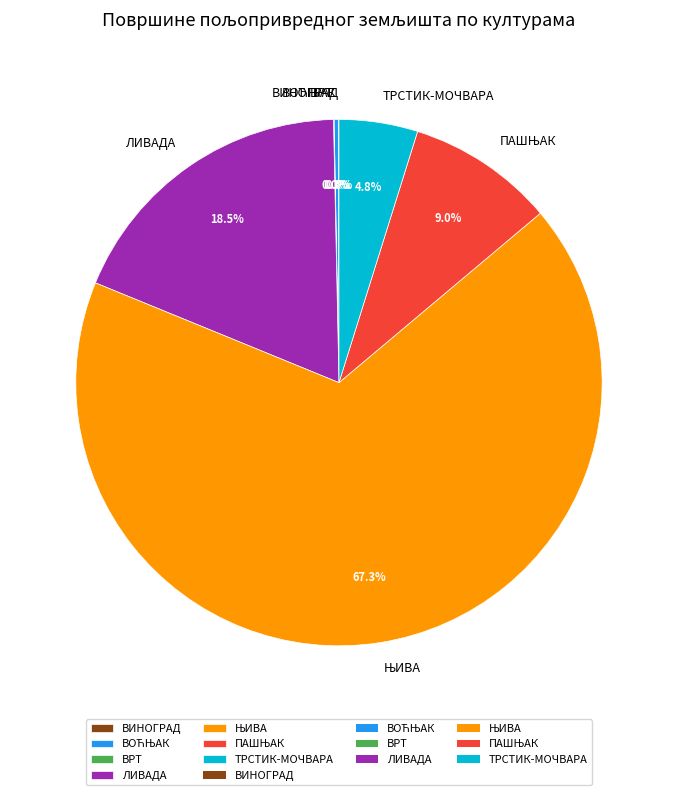

Does ТРСТИК-МОЧВАРА account for over 50% of the chart?

No